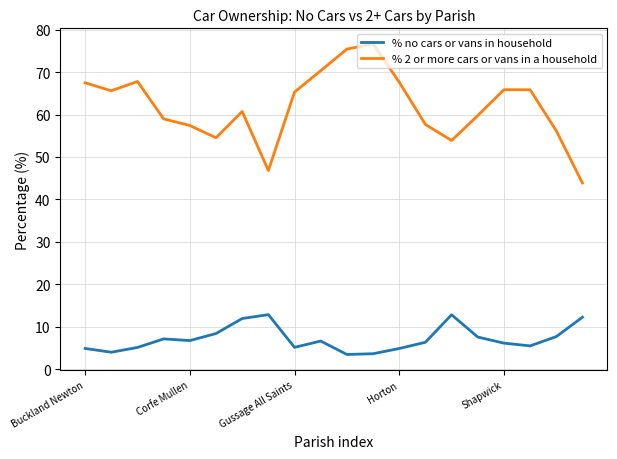

Which series has the largest total across all categories?

% 2 or more cars or vans in a household